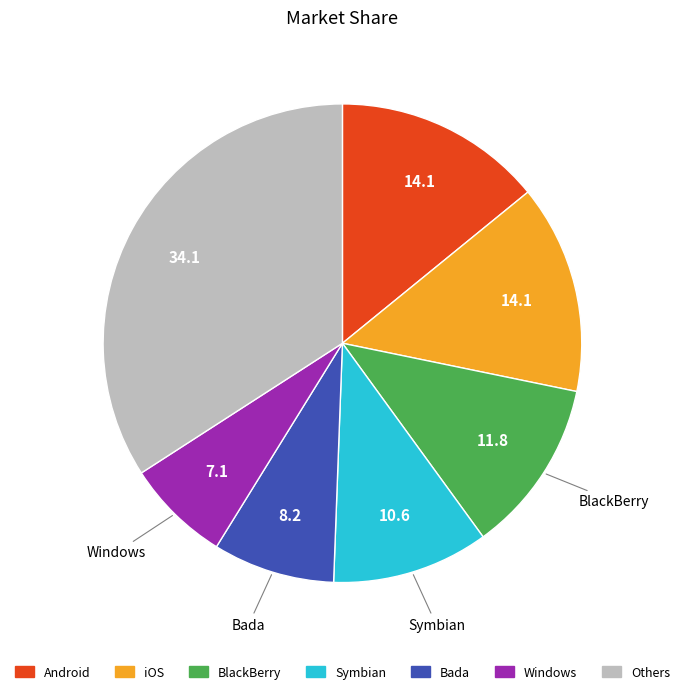

Is there any slice that represents more than half of the pie?

No